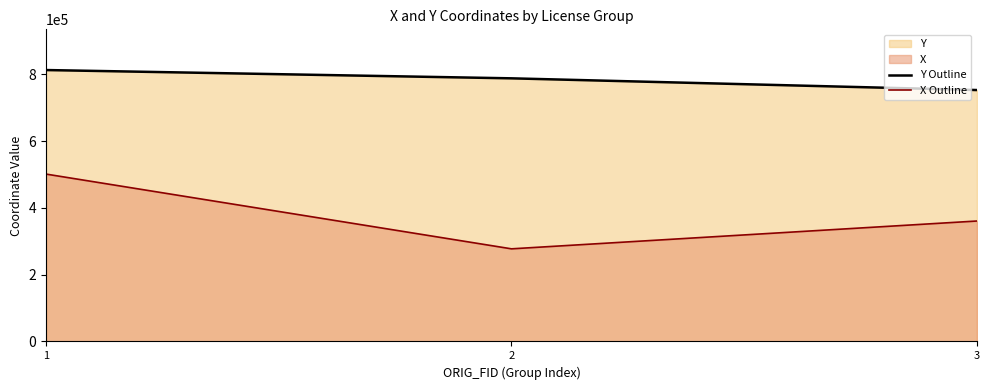

The value of X Outline at 2 is 277266.4. True or false?

True